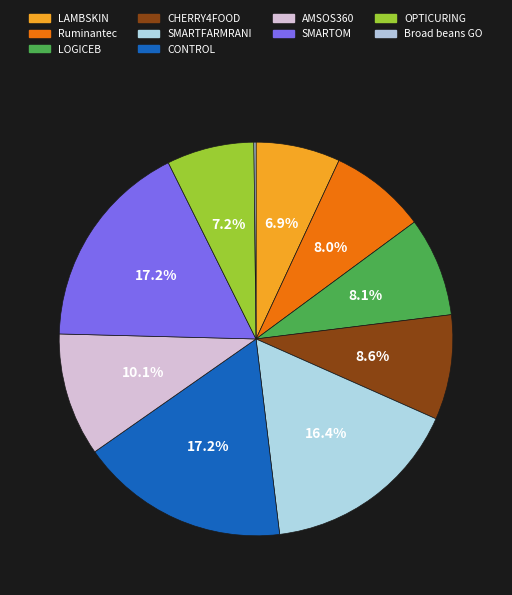

What is the largest slice in the pie chart?

SMARTOM